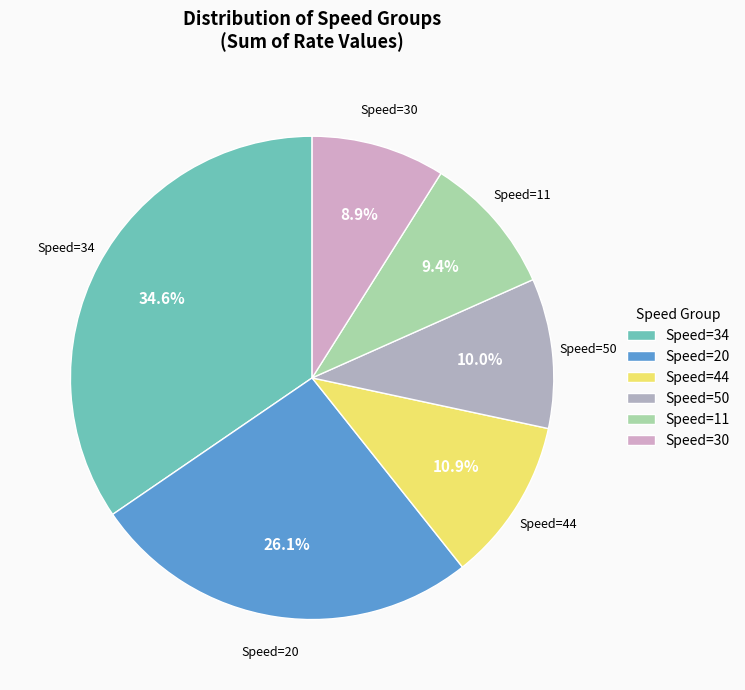

What is the largest slice in the pie chart?

Speed=34